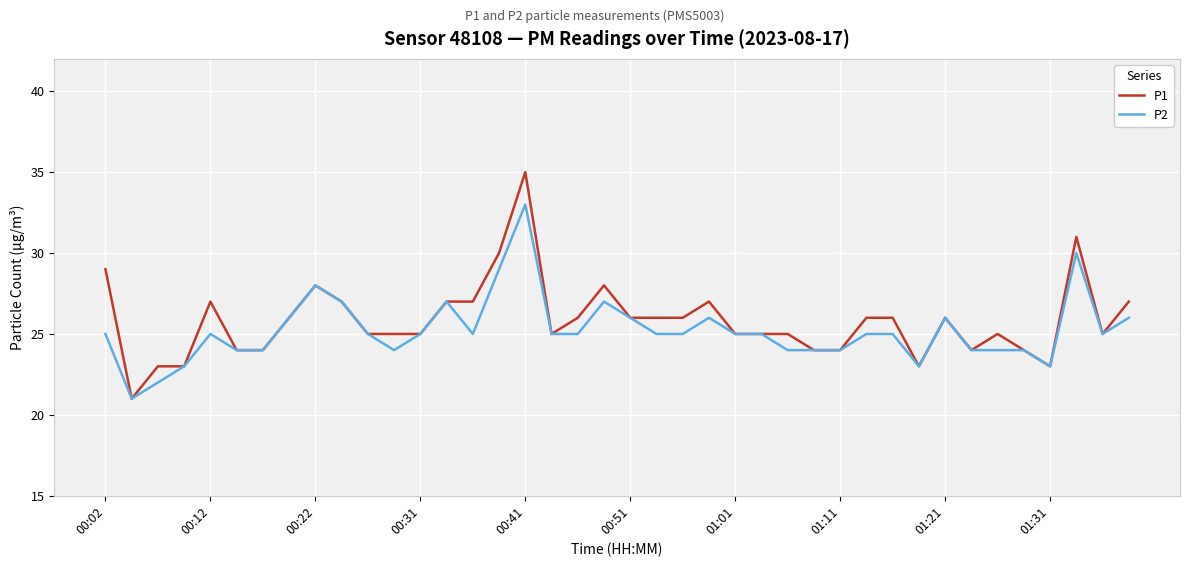

List the series in order of their peak value, lowest first.

P2, P1